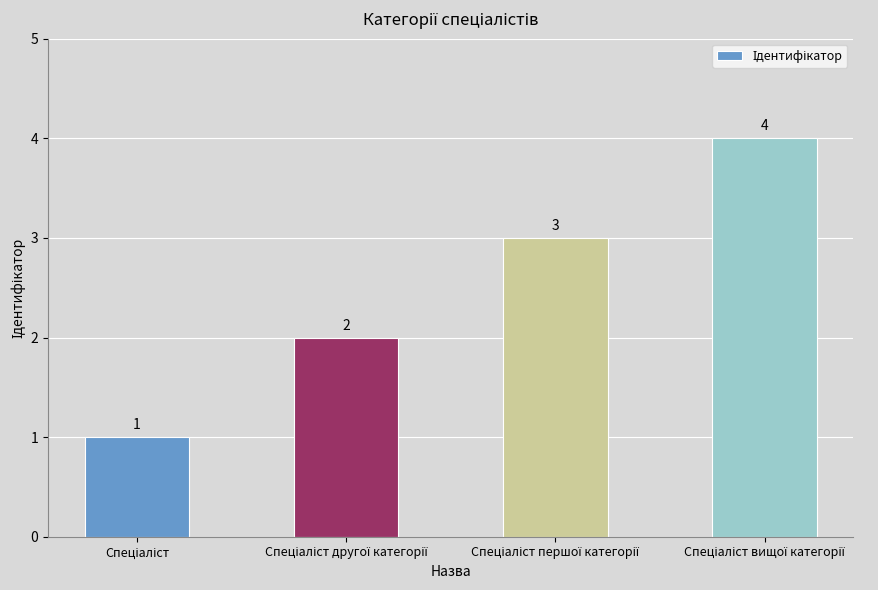

What is the maximum value shown in the chart?

4